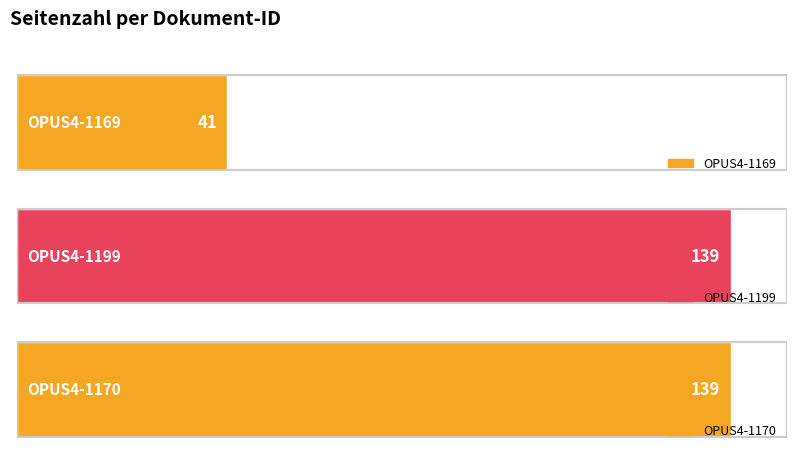

Which category has the lowest value across all series?

OPUS4-1169